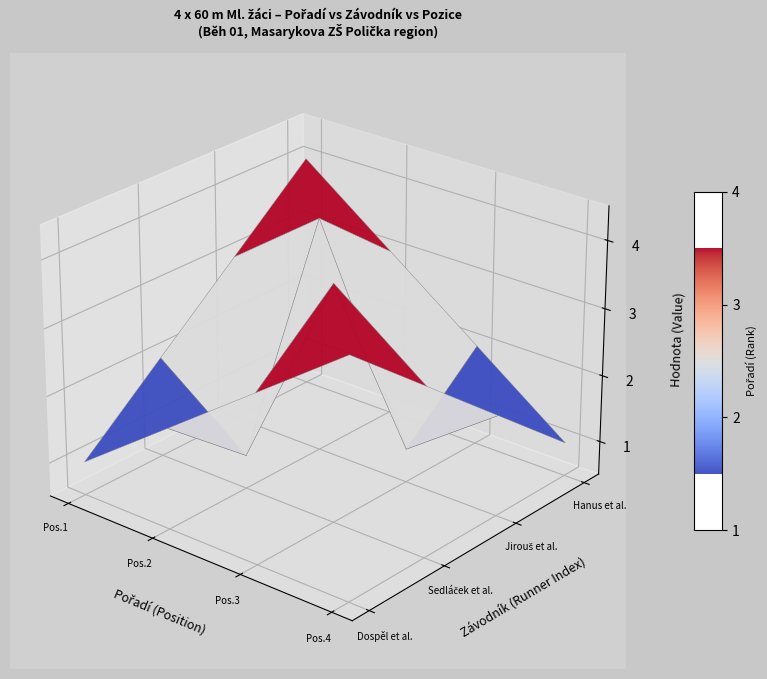

At how many categories does at least one series exceed 1?

4